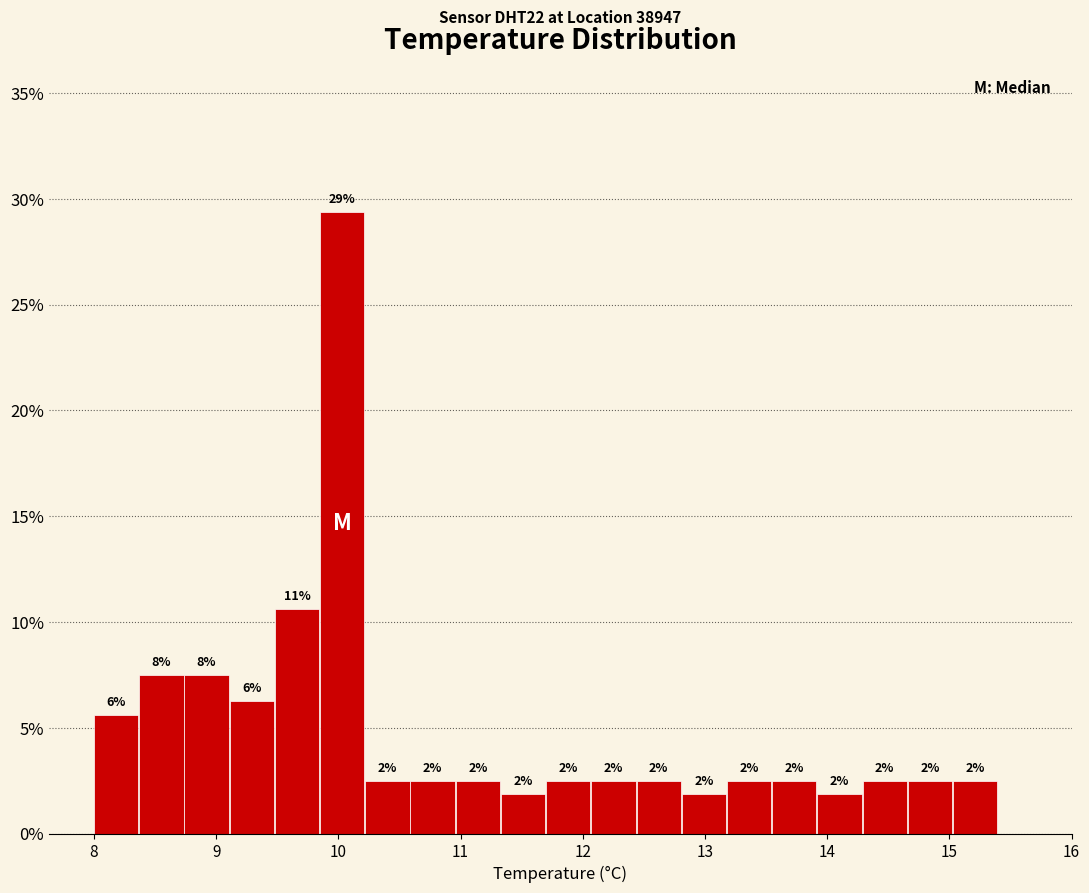

Around what value on the x-axis is the tallest bar? Give the approximate position of its centre, as read against the axis.

10.0